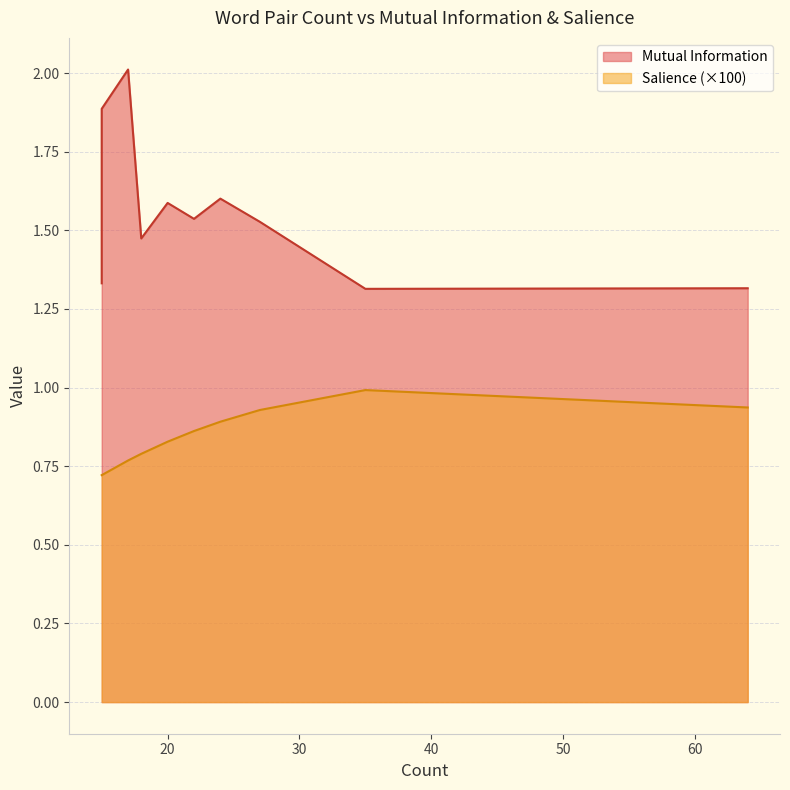

True or false: Mutual Information has more than 0 interior local peaks.

True